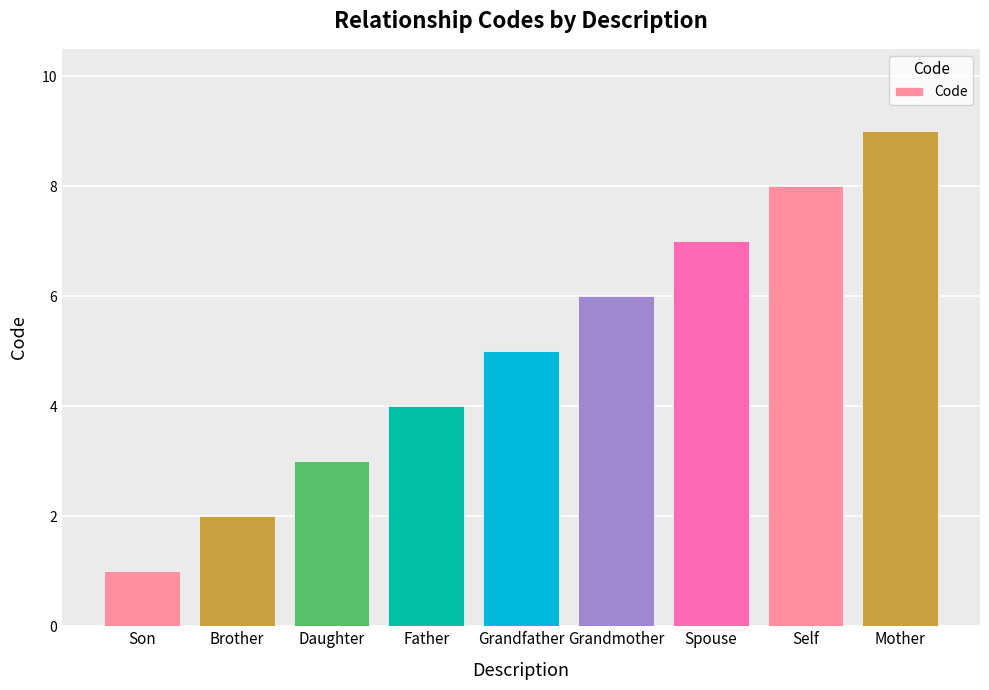

Reading left to right, transcribe all the data shown in this chart.

Son=1	Brother=2	Daughter=3	Father=4	Grandfather=5	Grandmother=6	Spouse=7	Self=8	Mother=9